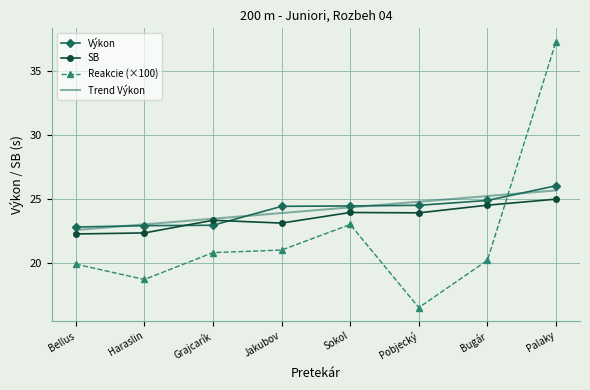

What is the difference between the maximum and second lowest values in the SB series?

2.6